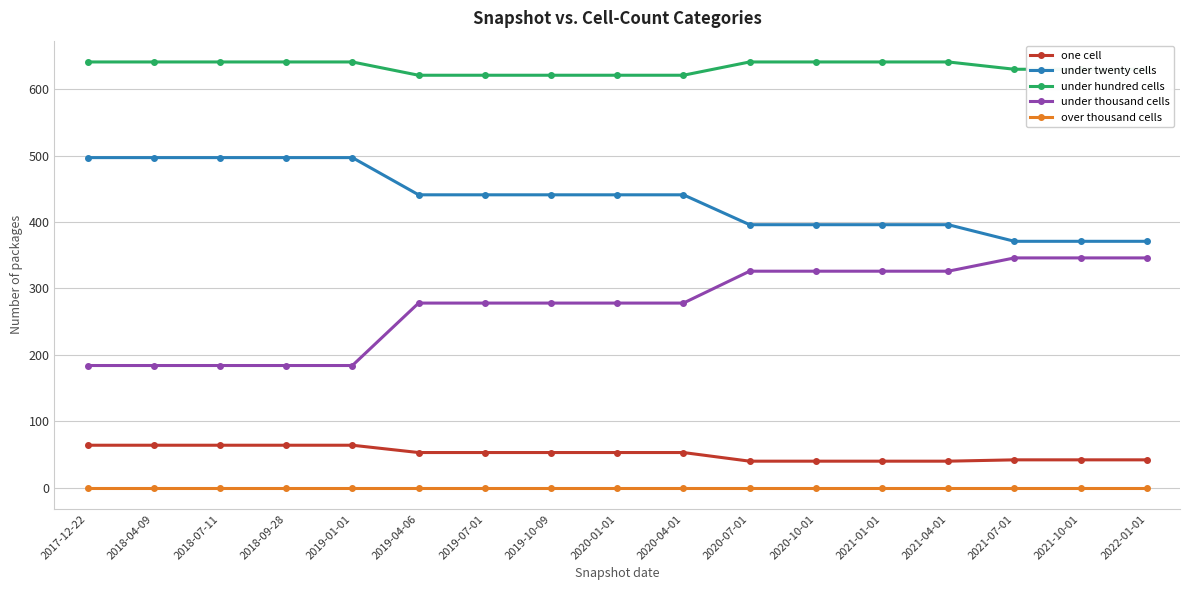

True or false: under twenty cells has a value of 152 at 2021-07-01.

False